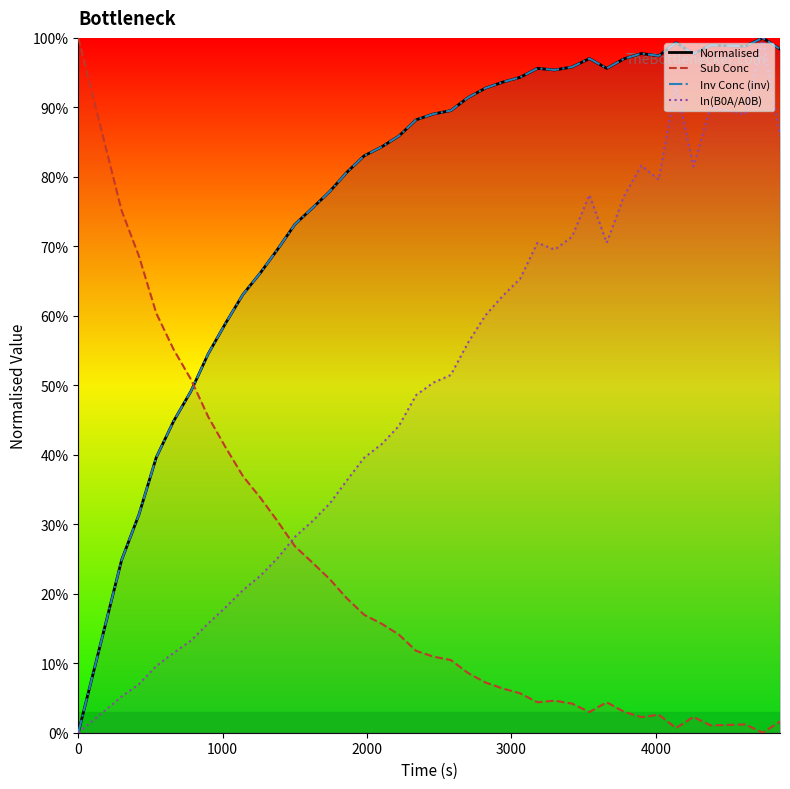

Rank the series by their maximum value, from highest to lowest.

Normalised, Sub Conc, Inv Conc (inv), ln(B0A/A0B)